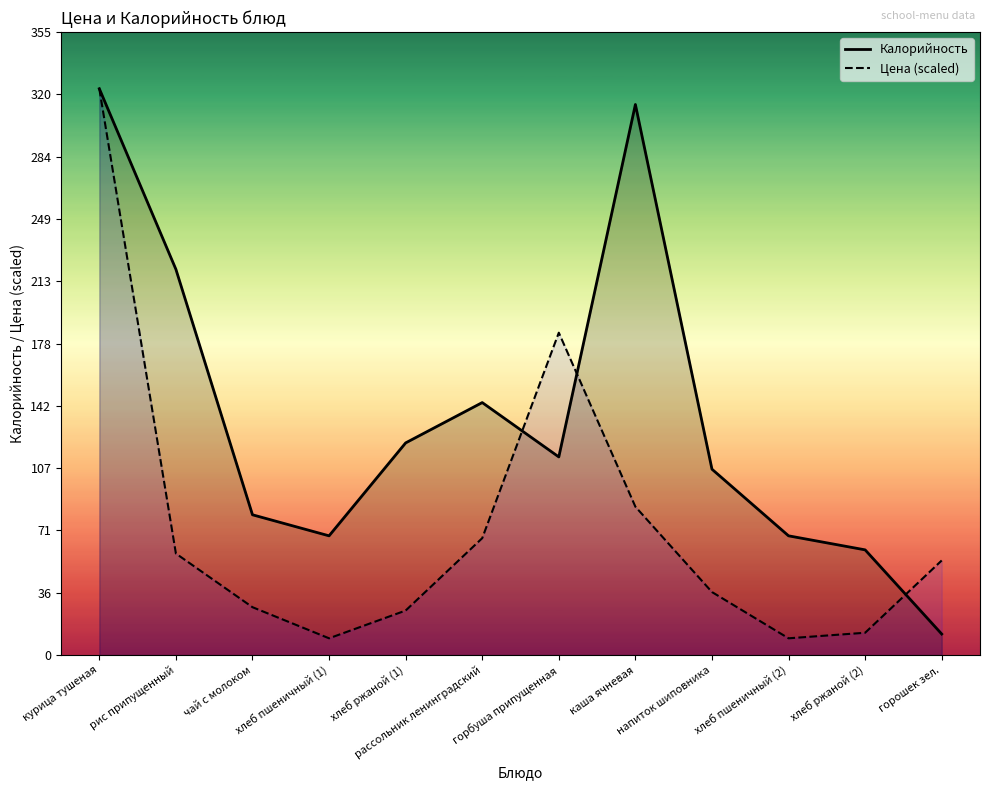

Where is Калорийность nearest to the value 167?

рассольник ленинградский